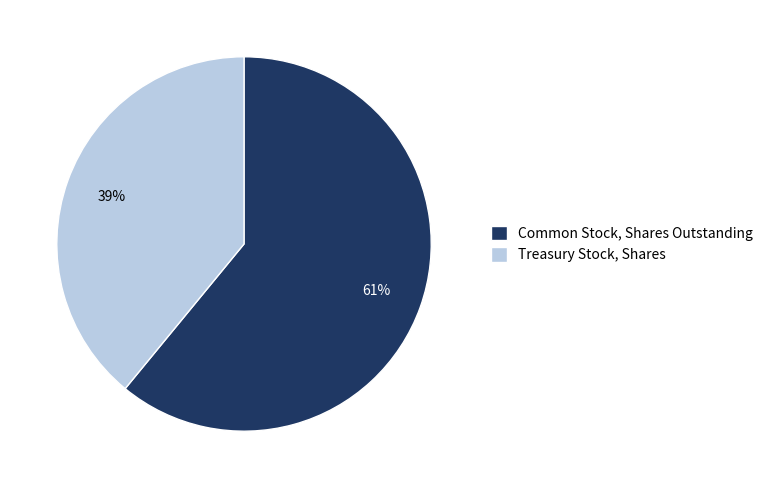

To the nearest percent, what is the combined percentage of Treasury Stock, Shares and Common Stock, Shares Outstanding?

100%